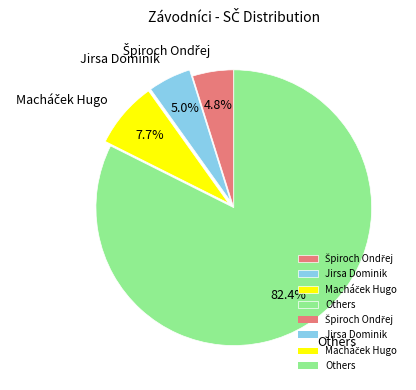

Which slice is the largest?

Others